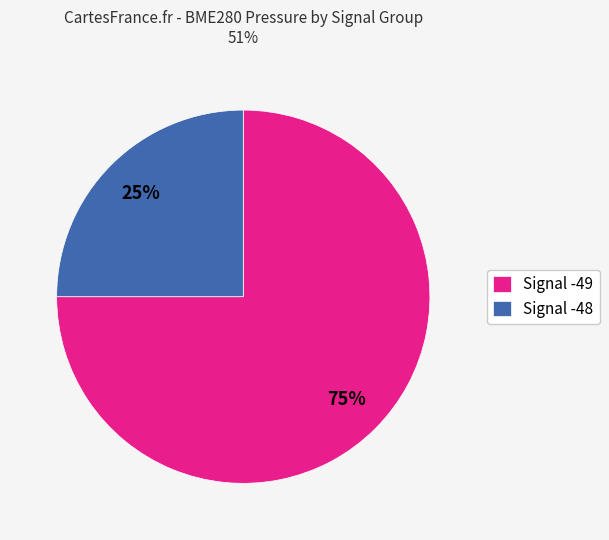

Which slice is the smallest?

Signal -48